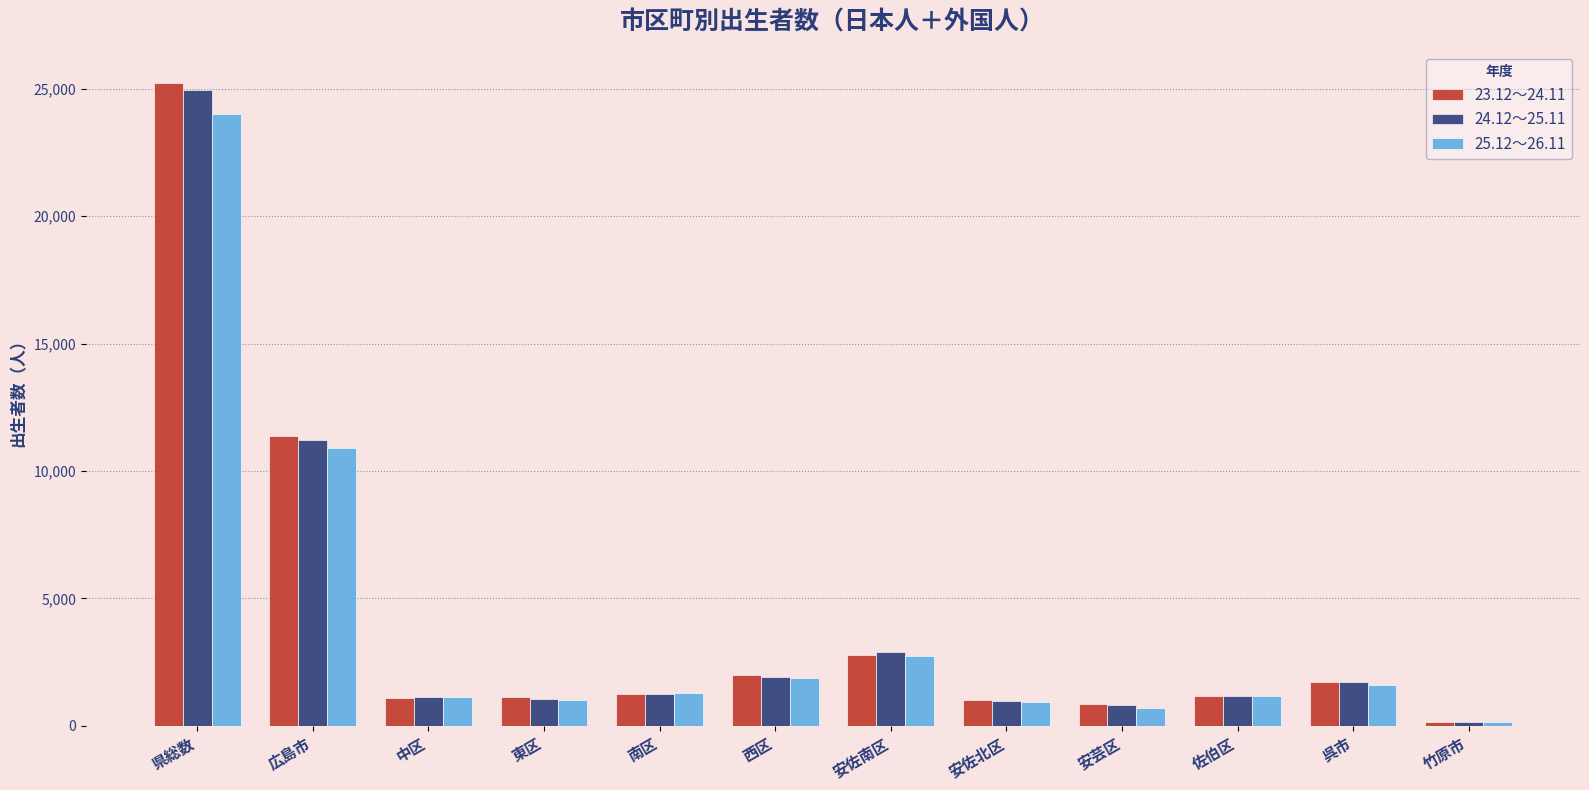

What is the average value of the 23.12～24.11 series?

4154